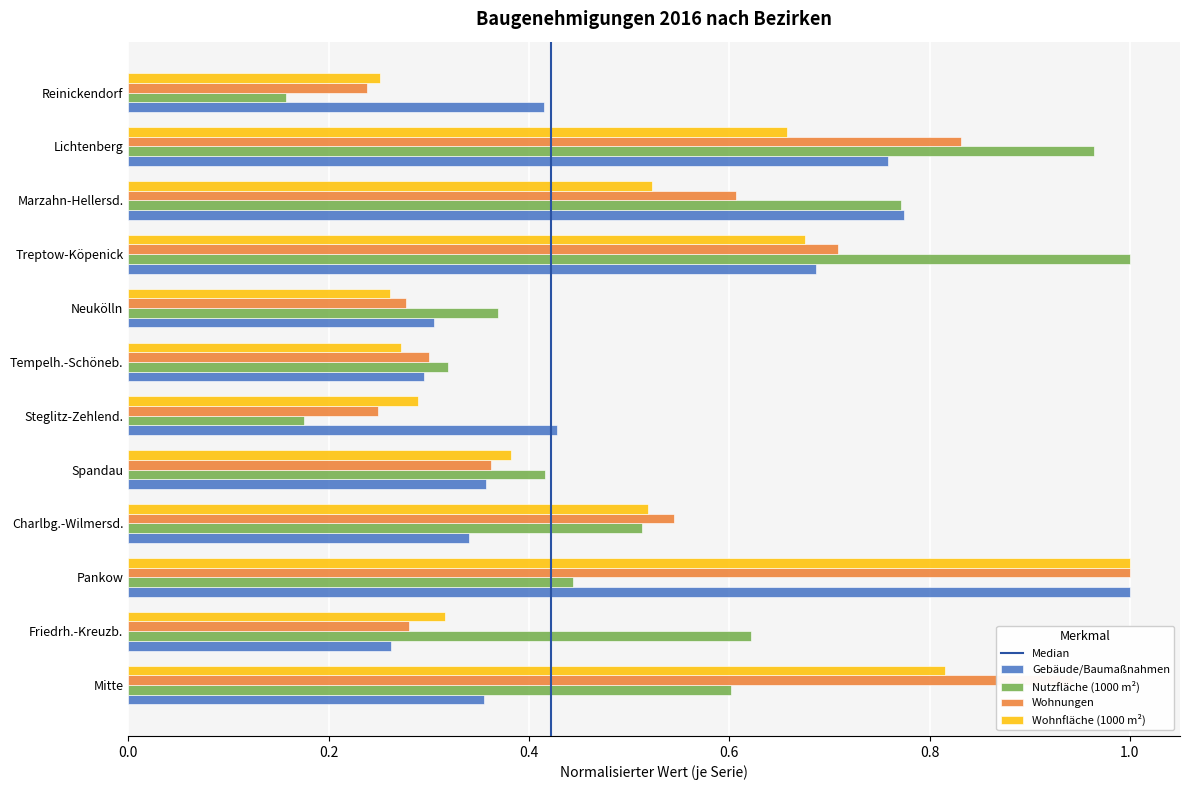

What is the sum of all Gebäude/Baumaßnahmen values?

6.0